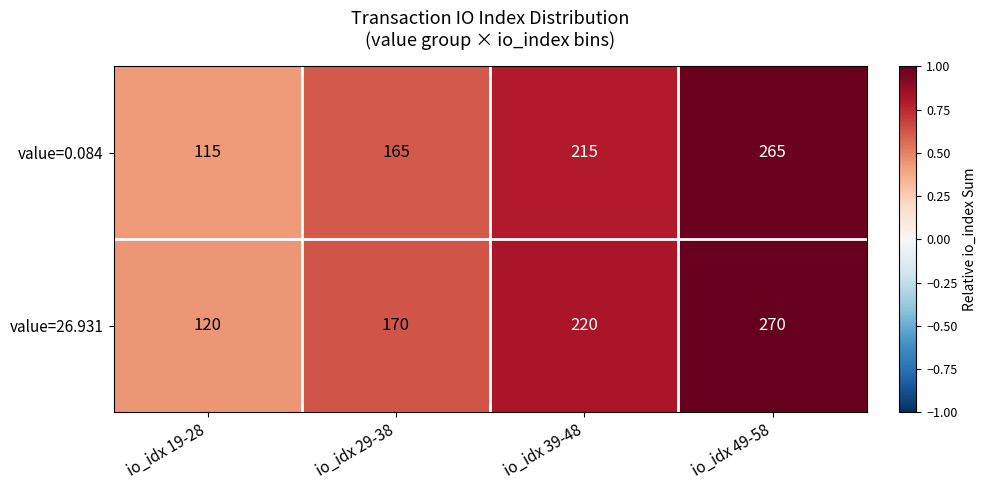

Reading left to right, transcribe all the data shown in this chart.

value=0.084: io_idx 19-28=115	io_idx 29-38=165	io_idx 39-48=215	io_idx 49-58=265
value=26.931: io_idx 19-28=120	io_idx 29-38=170	io_idx 39-48=220	io_idx 49-58=270